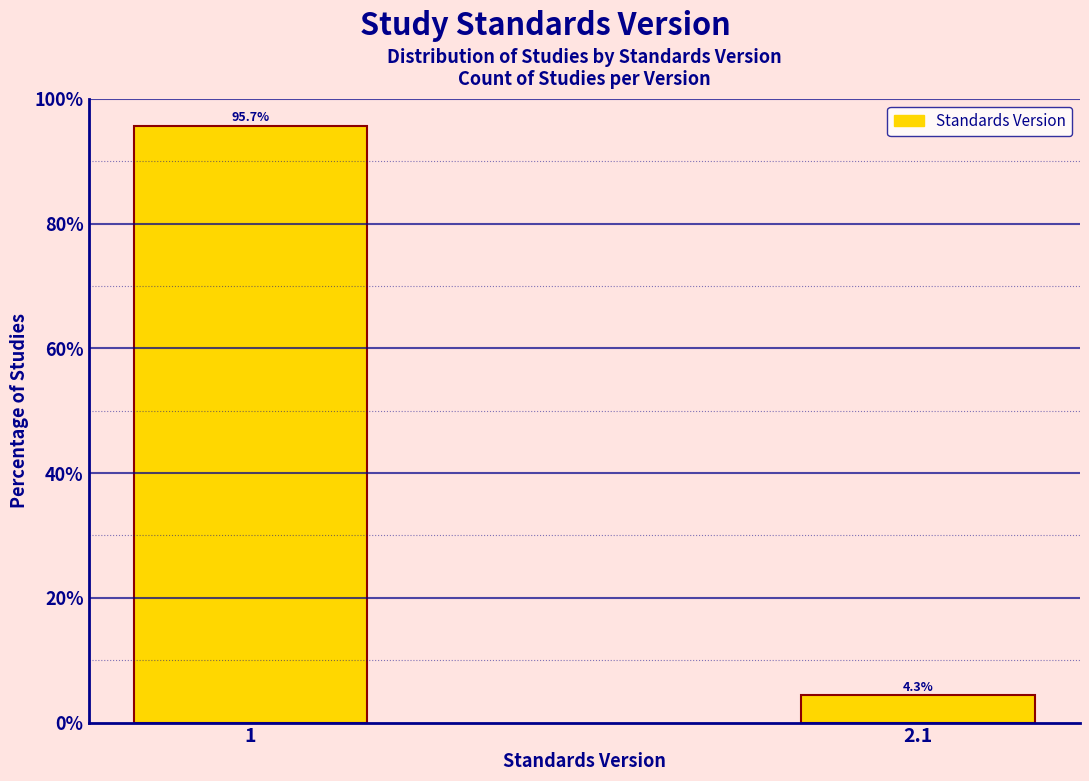

Reading left to right, extract all data points from this chart.

95.7	4.3